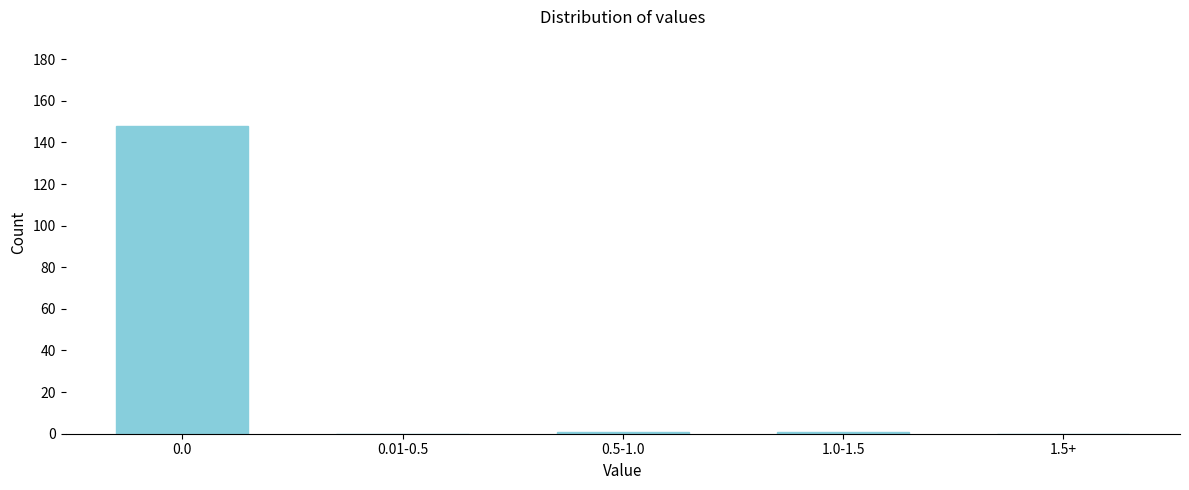

Reading right to left, what are all the values shown in this chart?

1.5+=0	1.0-1.5=1	0.5-1.0=1	0.01-0.5=0	0.0=148